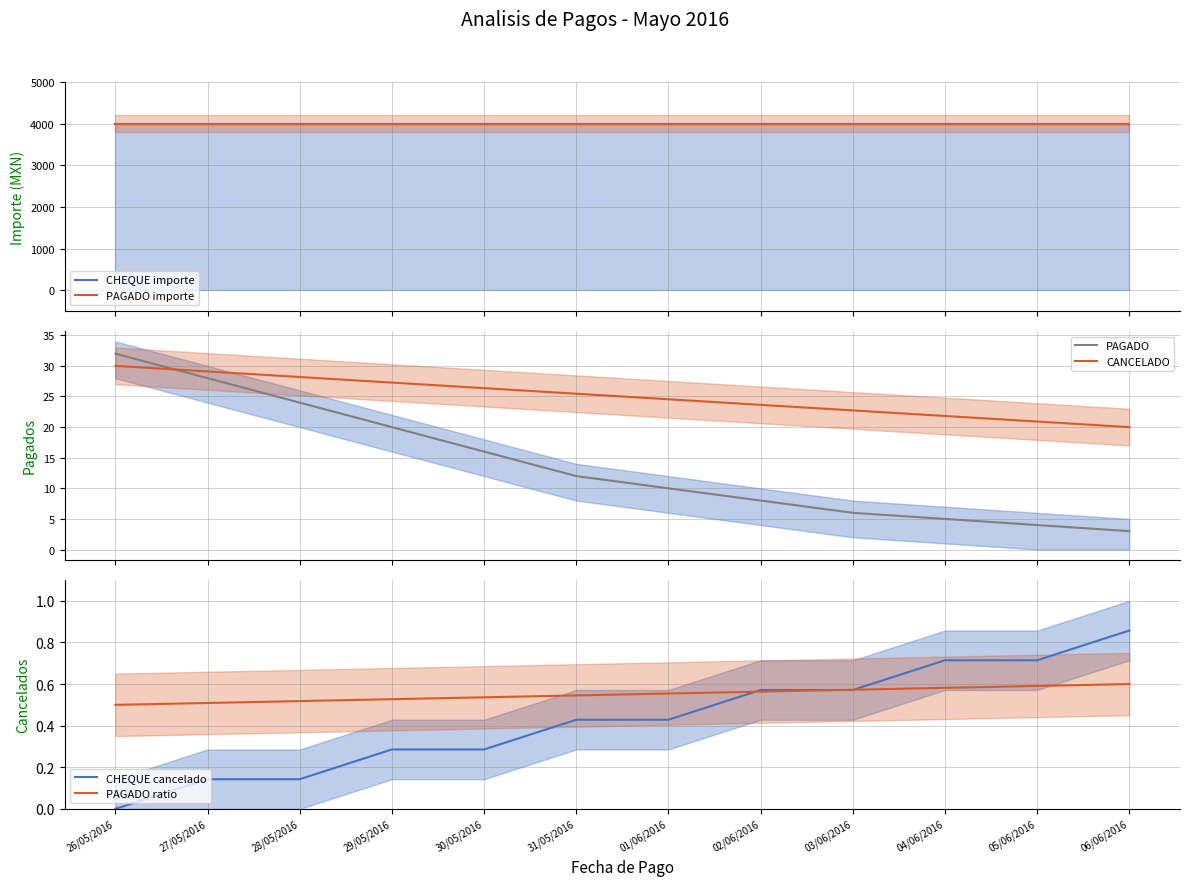

Where do PAGADO ratio and CHEQUE cancelado first cross each other?

01/06/2016 and 02/06/2016